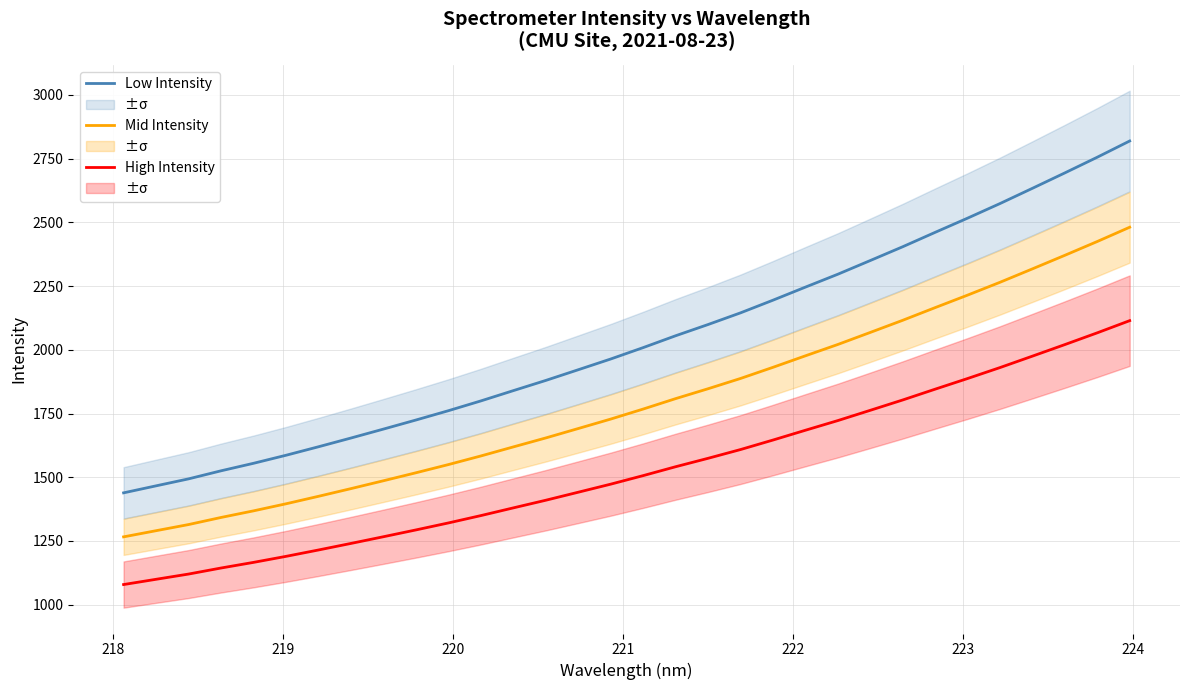

At how many categories does at least one series exceed 1825?

20